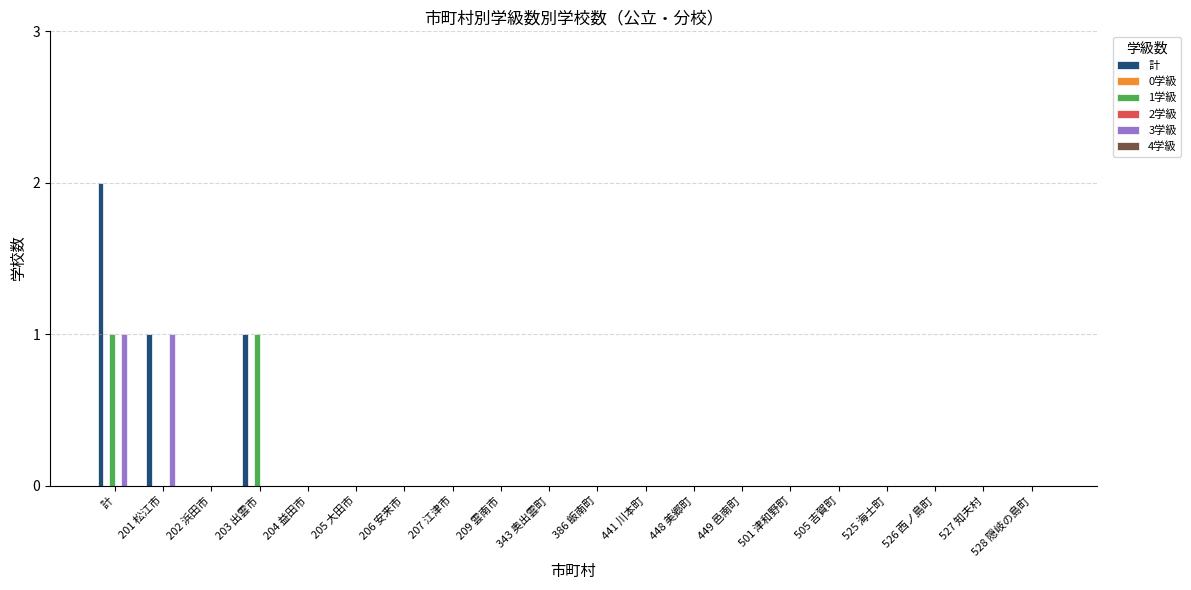

Where is 3学級 nearest to the value 0?

202 浜田市